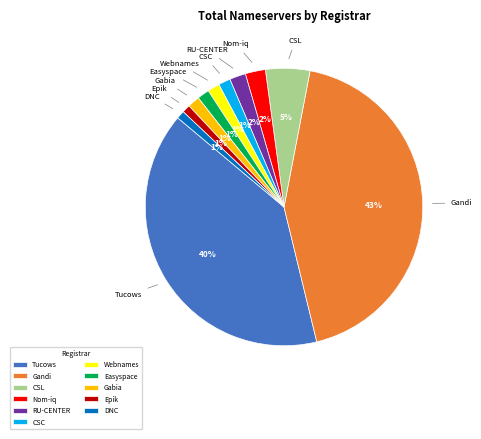

Is there a majority slice in this chart?

No